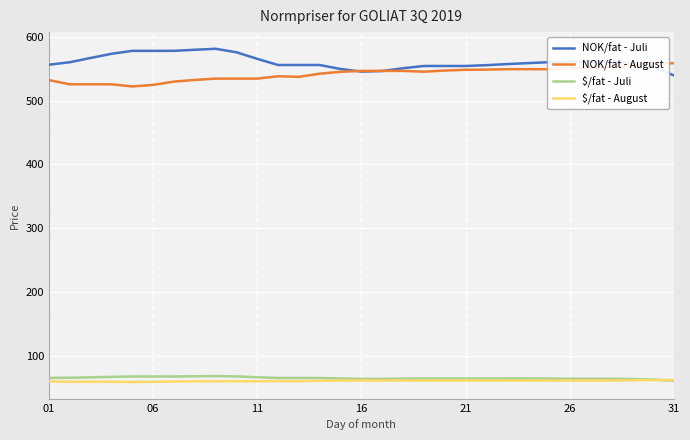

True or false: $/fat - August and NOK/fat - Juli cross at least once.

False